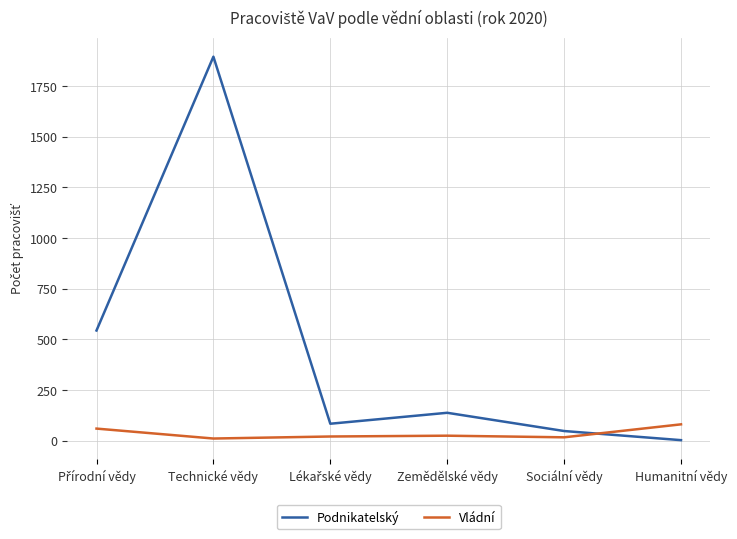

Which series has the largest range (max minus min)?

Podnikatelský